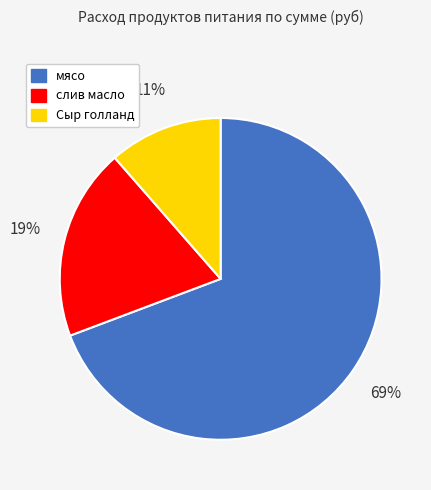

What percentage is the слив масло slice, to the nearest percent?

19%